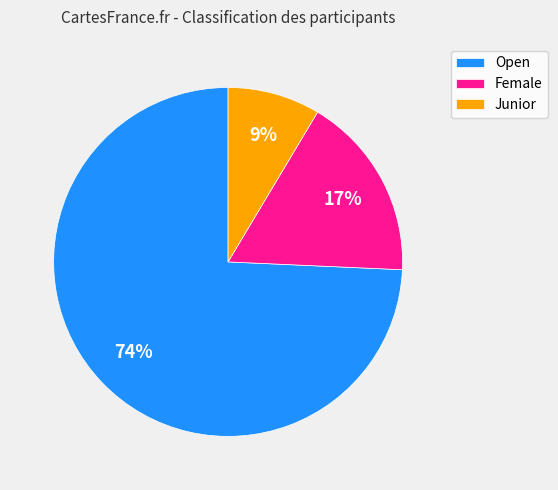

Which category accounts for the majority?

Open